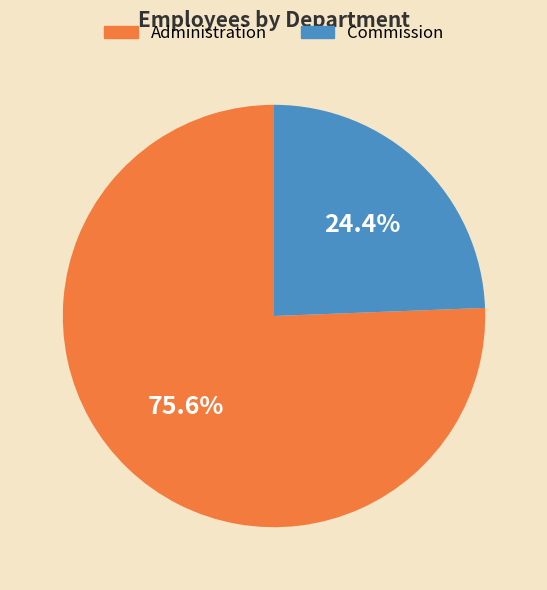

Does Commission represent more than half of the total?

No